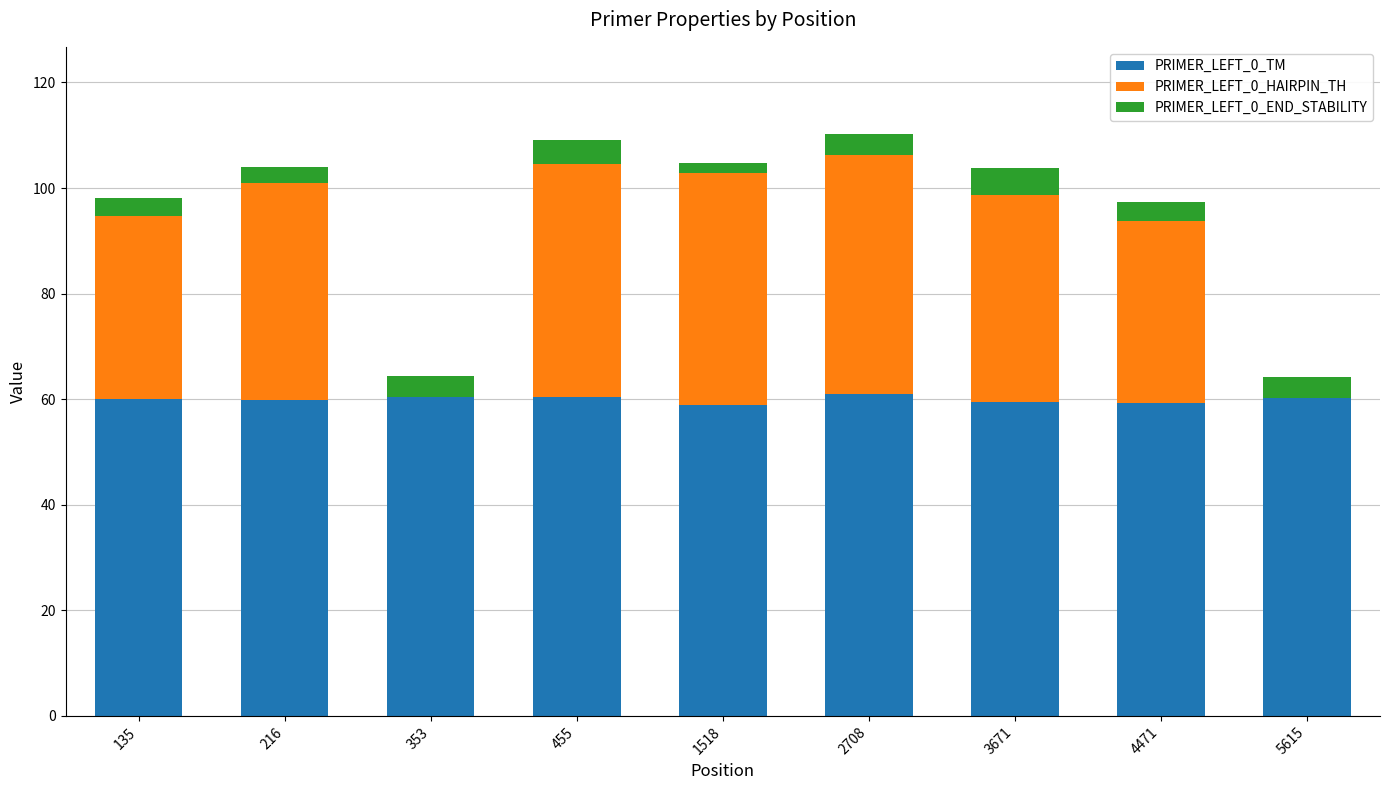

What is the highest value of the PRIMER_LEFT_0_TM series?

60.9